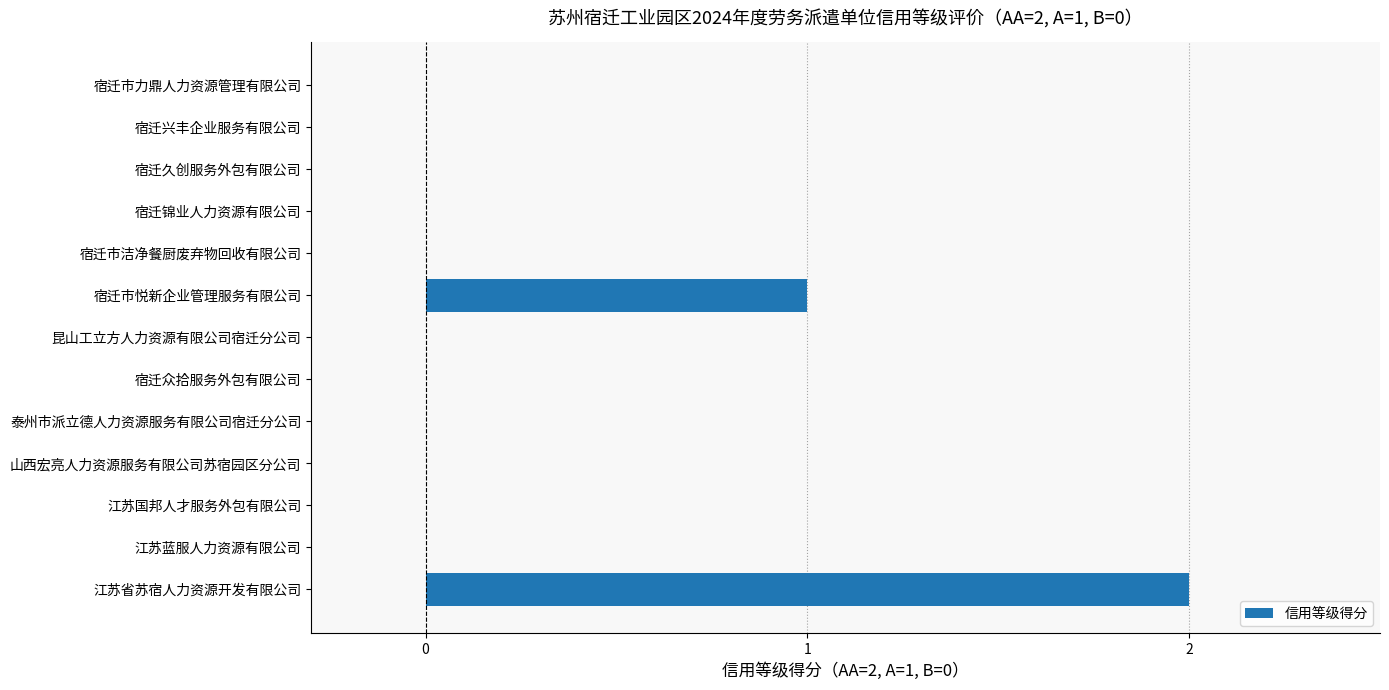

True or false: the data shows -1 at 宿迁市力鼎人力资源管理有限公司.

False